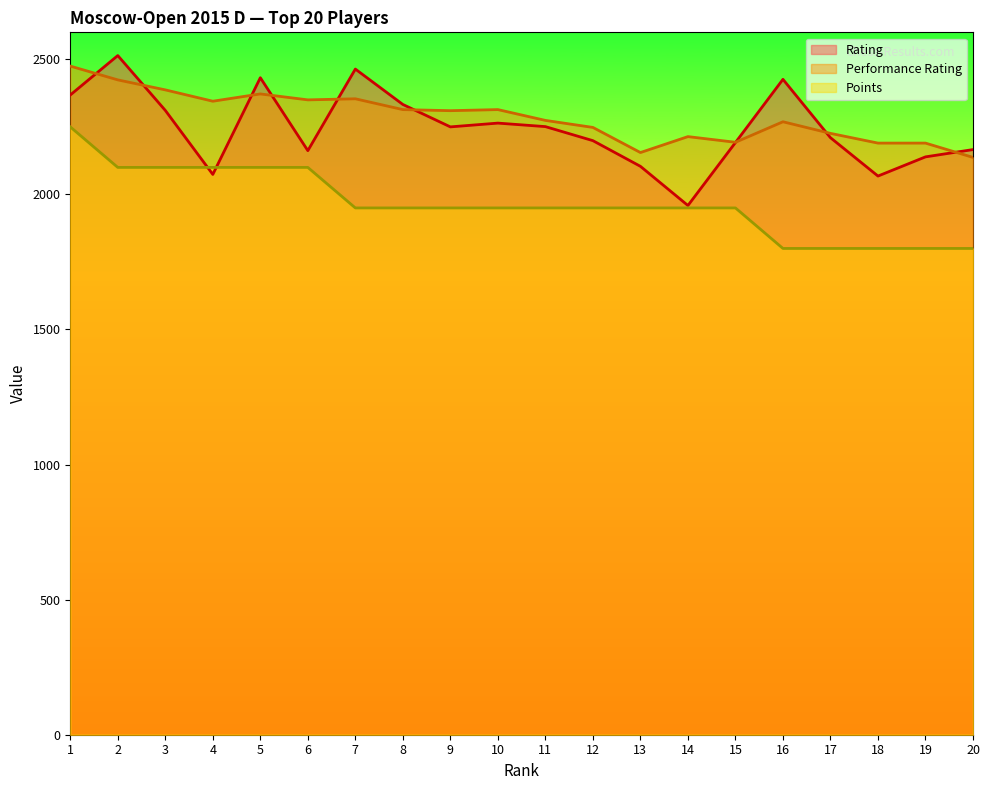

True or false: Rating and Performance Rating intersect in this chart.

True